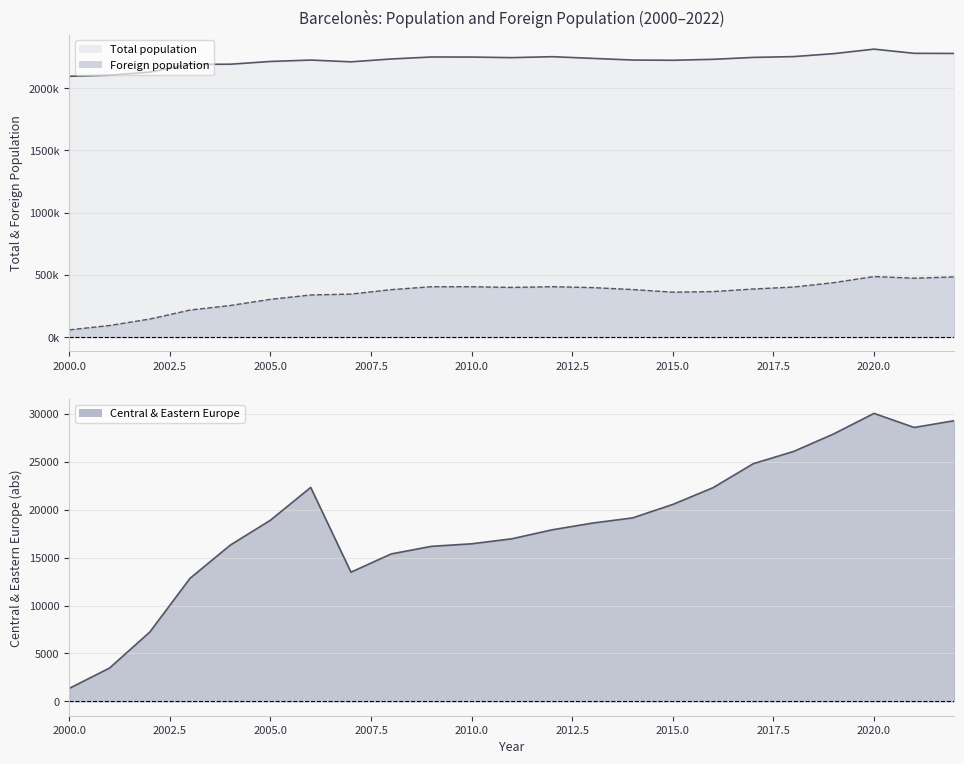

How many data points in Central and Eastern Europe (abs) are above 18602?

11